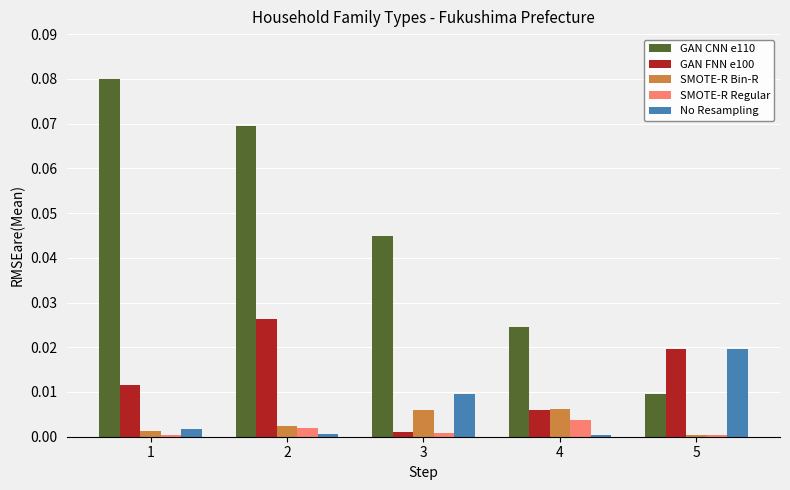

At which category is the sum across all series the highest?

2